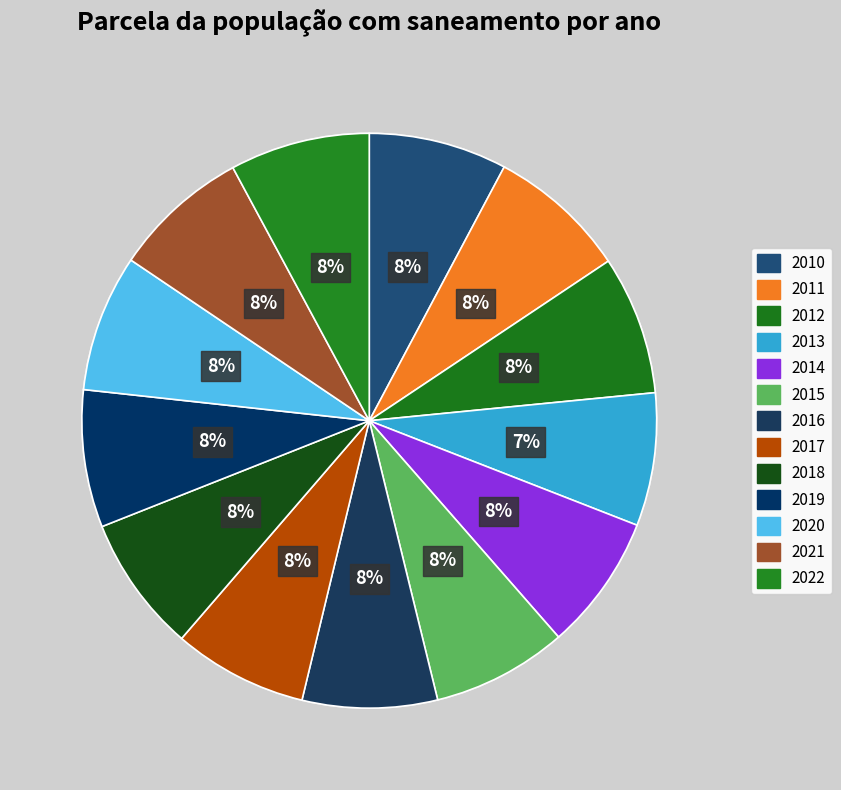

How many segments does this pie chart have?

13